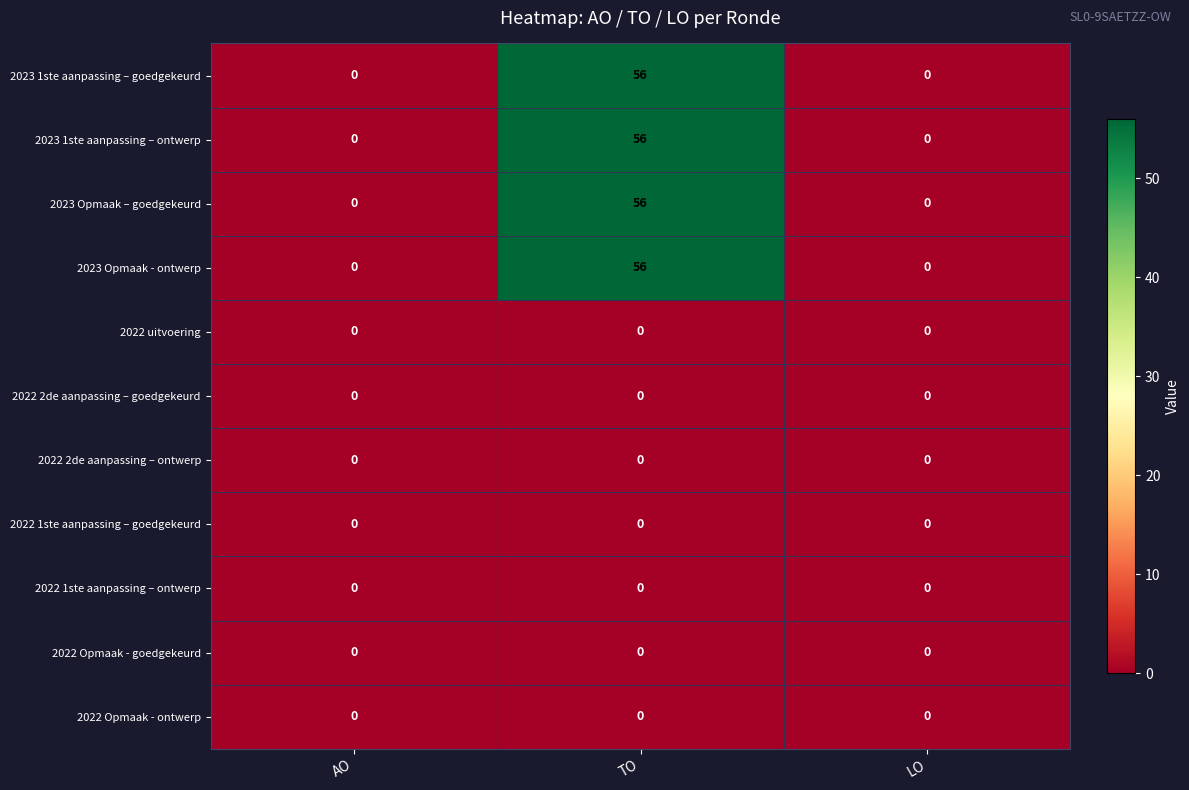

Which category has the highest value across all series?

TO